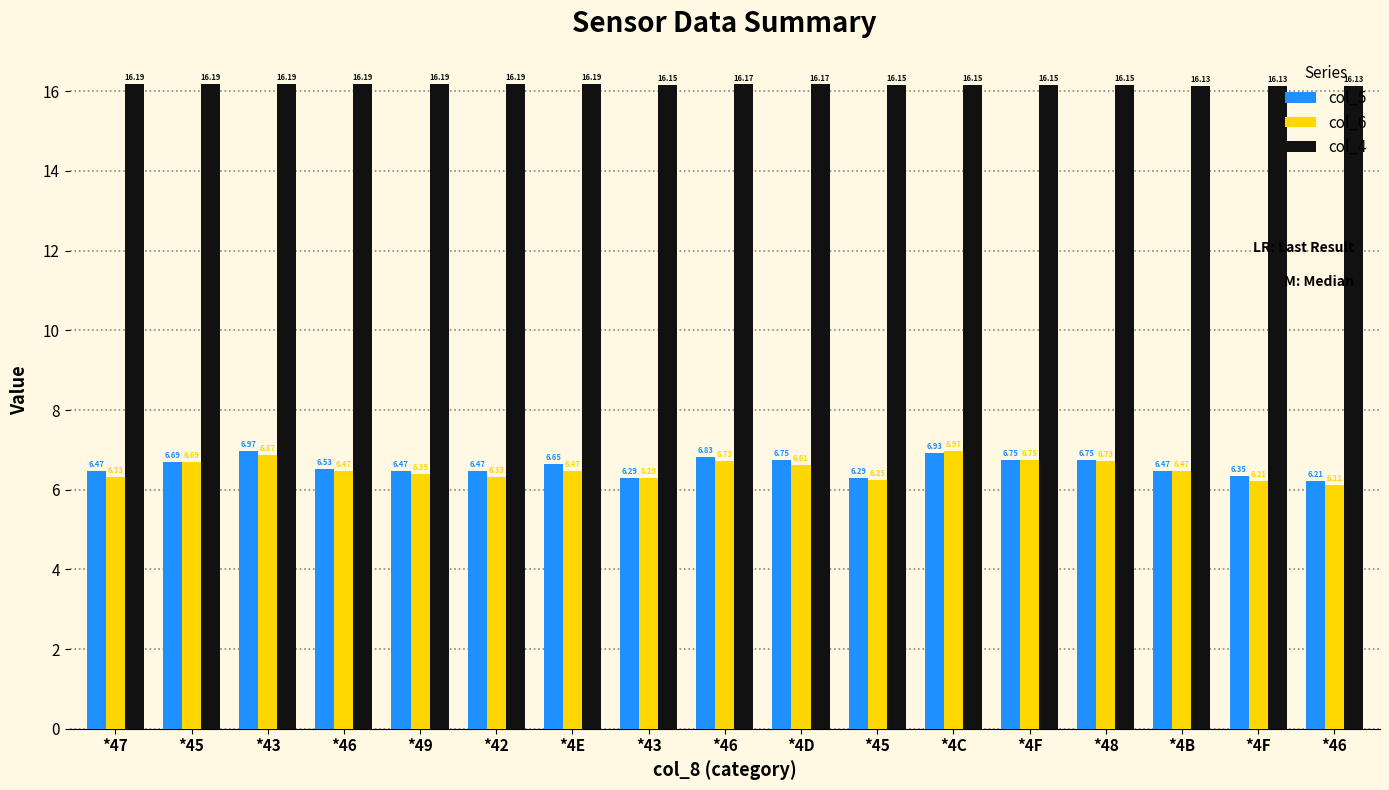

How many groups of bars are there?

17